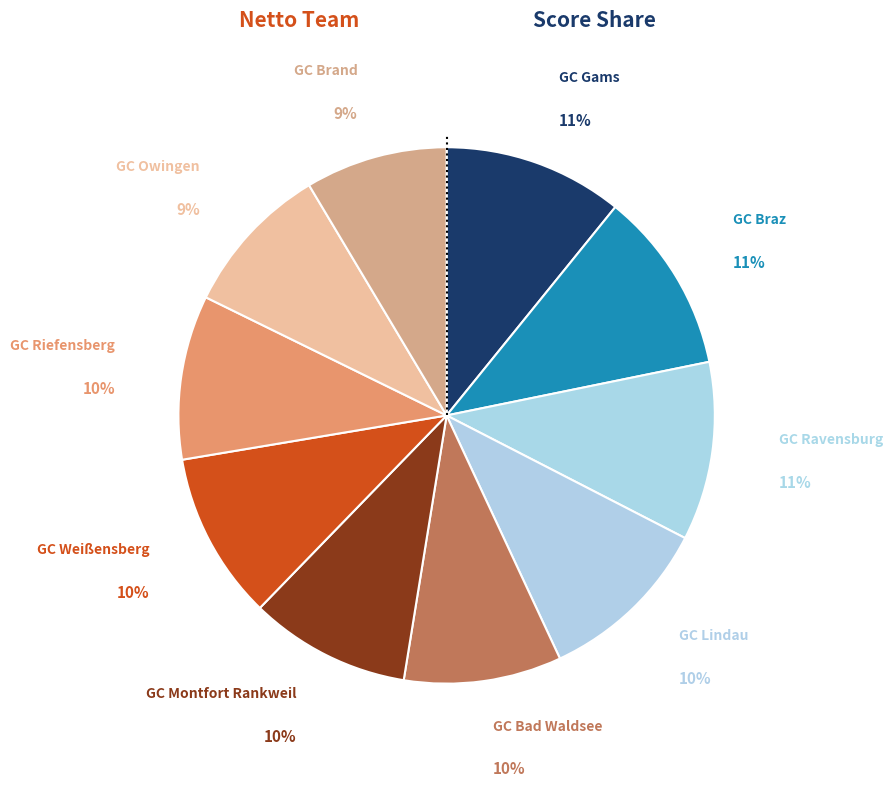

What is the ratio of the value at GC Braz to the value at GC Weißensberg?

1.1